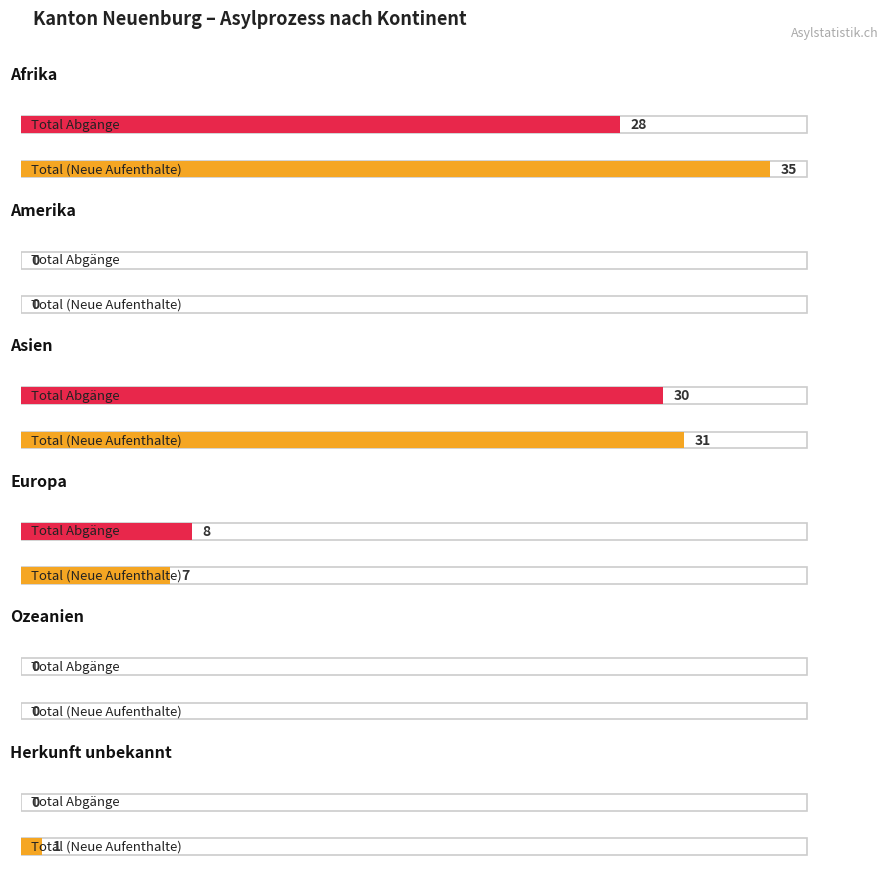

At how many categories does at least one series exceed 2?

3